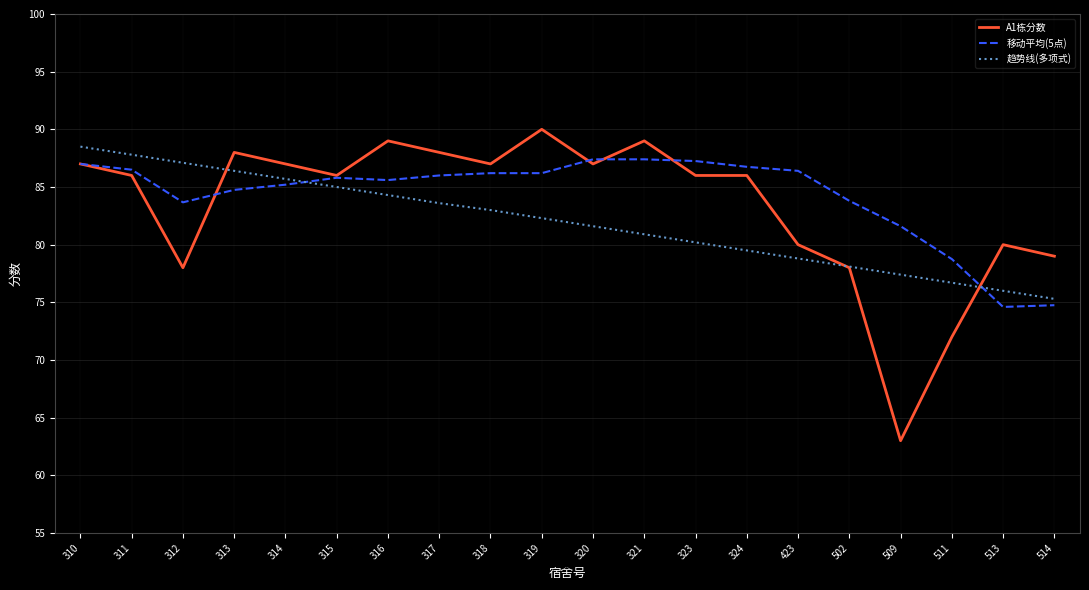

Which category has the highest value across all series?

319